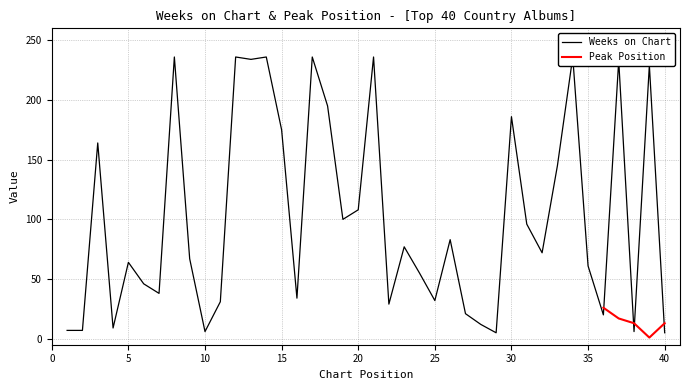

Is this an area chart (filled region under the line)?

No